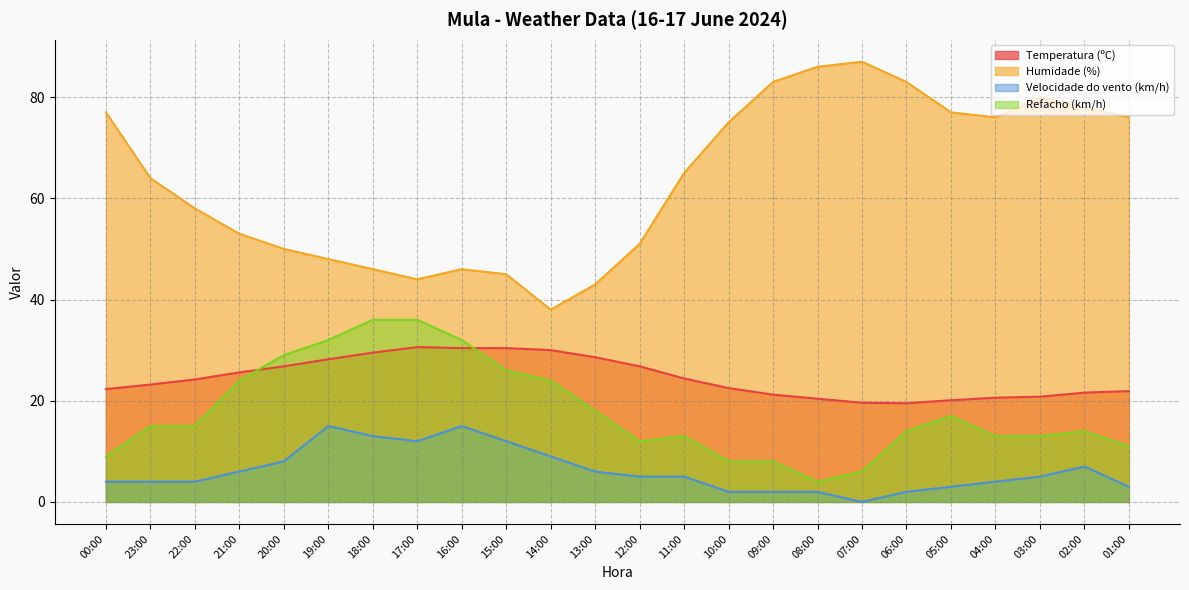

True or false: Temperatura (ºC) and Velocidade do vento (km/h) cross at least once.

False